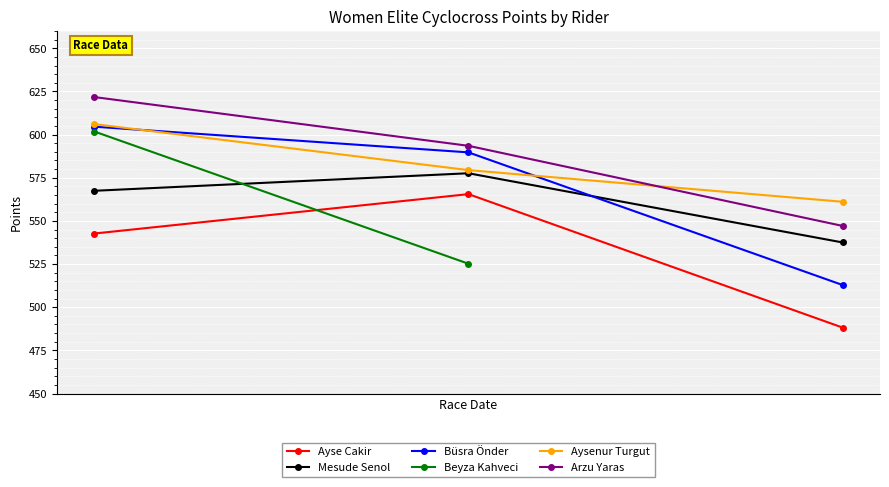

What is the value of the Ayse Cakir point at the 3rd from the left?

488.2